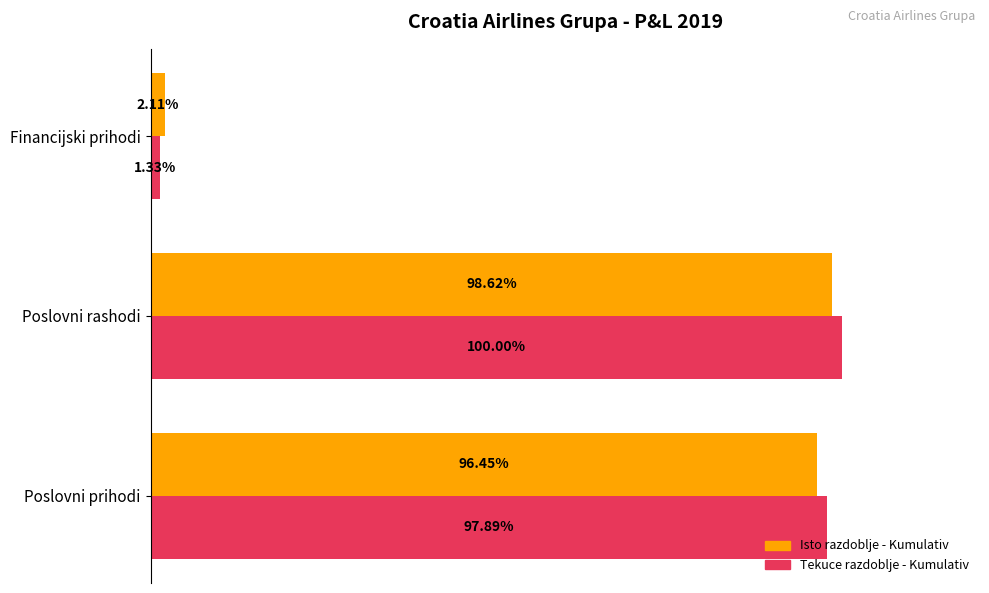

At Poslovni prihodi, list the series in order from smallest to largest.

Isto razdoblje - Kumulativ, Tekuce razdoblje - Kumulativ